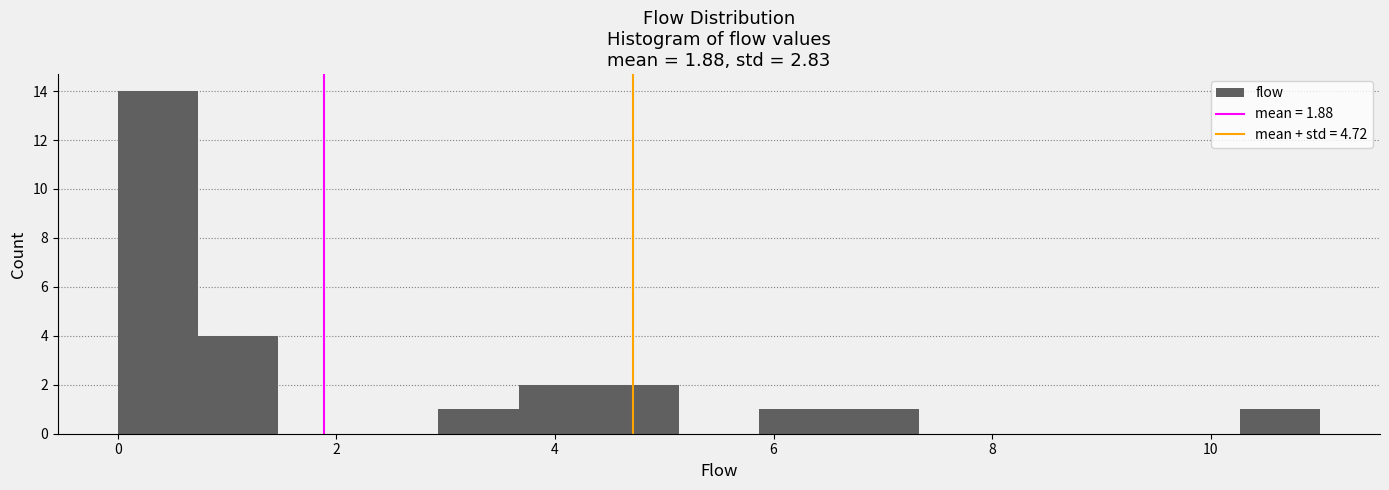

Read against the x-axis, roughly where is the centre of the tallest bar?

0.4